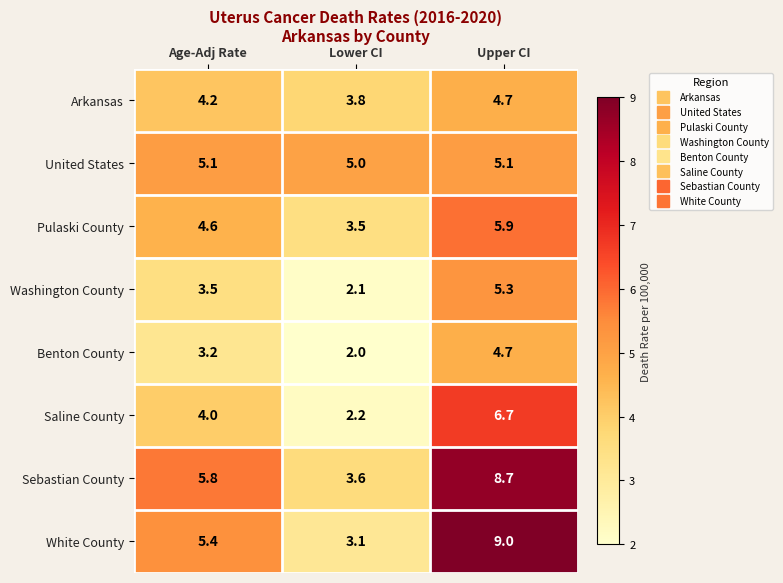

How many series are shown in this chart?

8